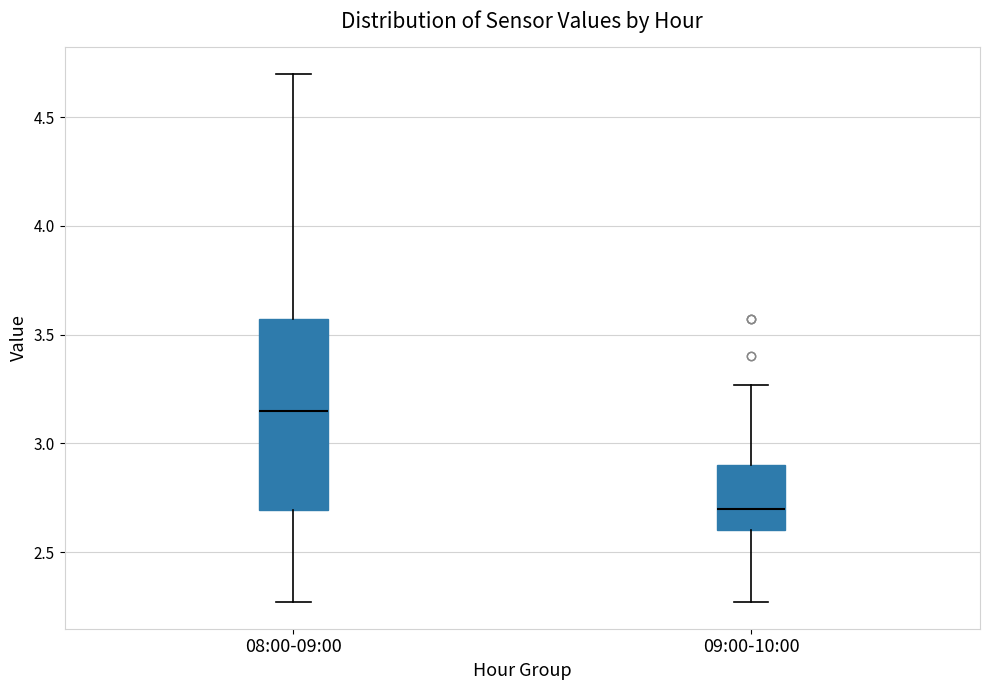

Where is the lower edge of the box for 09:00-10:00 on the y-axis? The values are not printed on the chart, so give them approximately, as read against the axis.

2.60